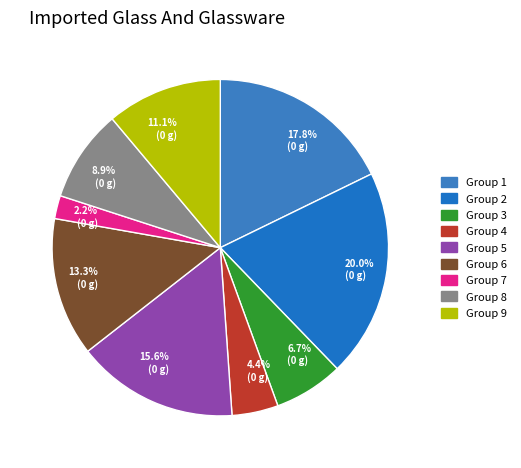

To the nearest percent, what is the difference between the largest and smallest slice percentages?

18%